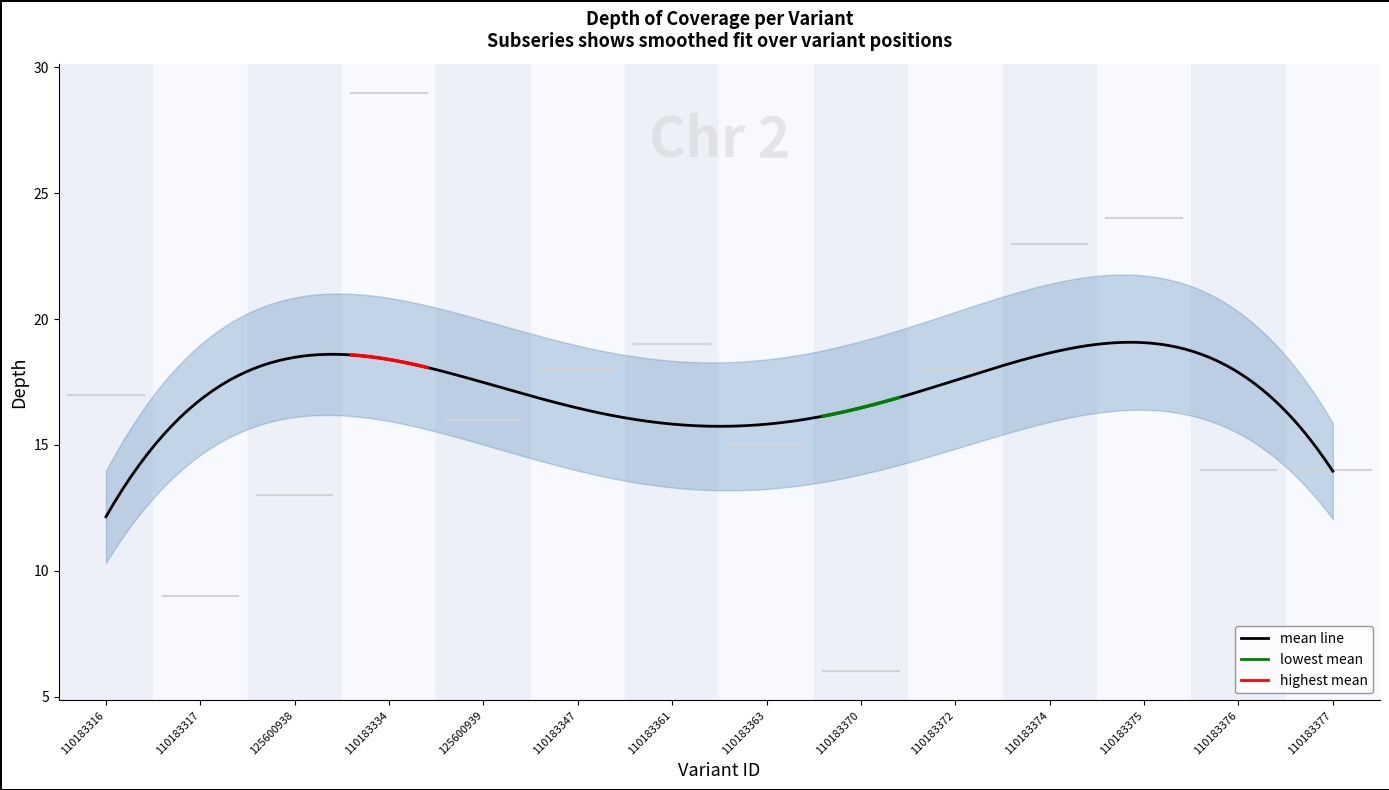

What is the average value of the depth series?

17